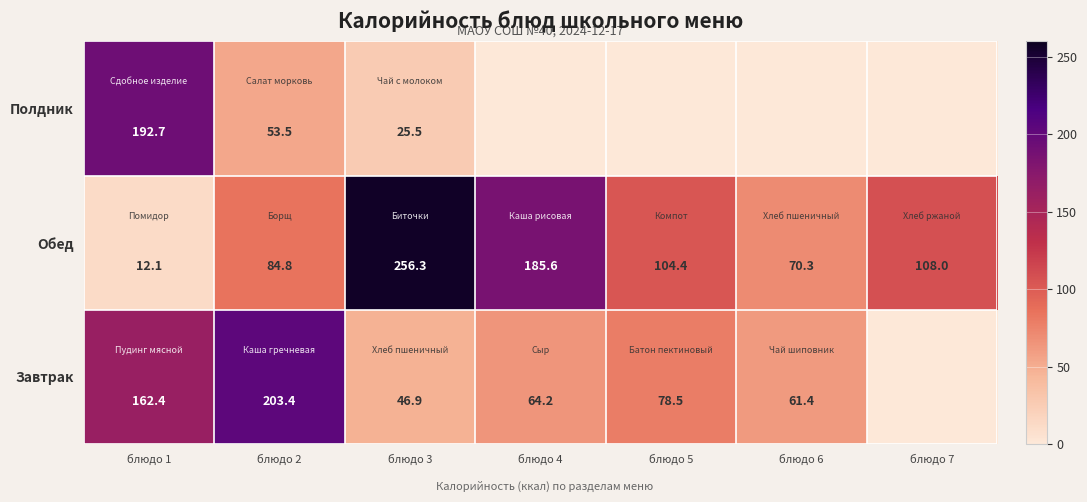

At which label does Обед first exceed 104?

блюдо 3